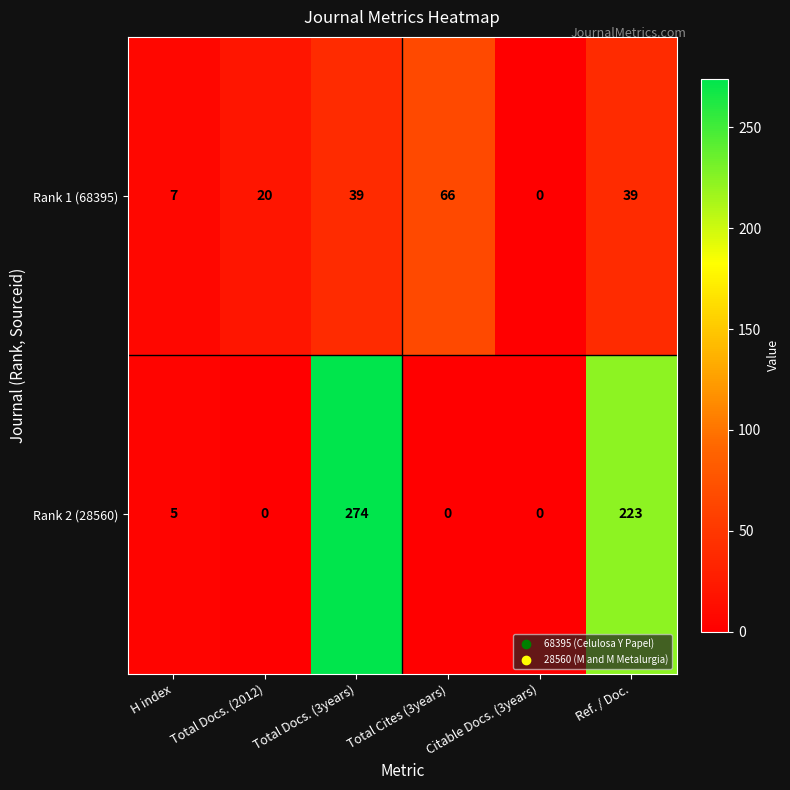

The value of Rank 2 (28560) at Ref. / Doc. is 223. True or false?

True